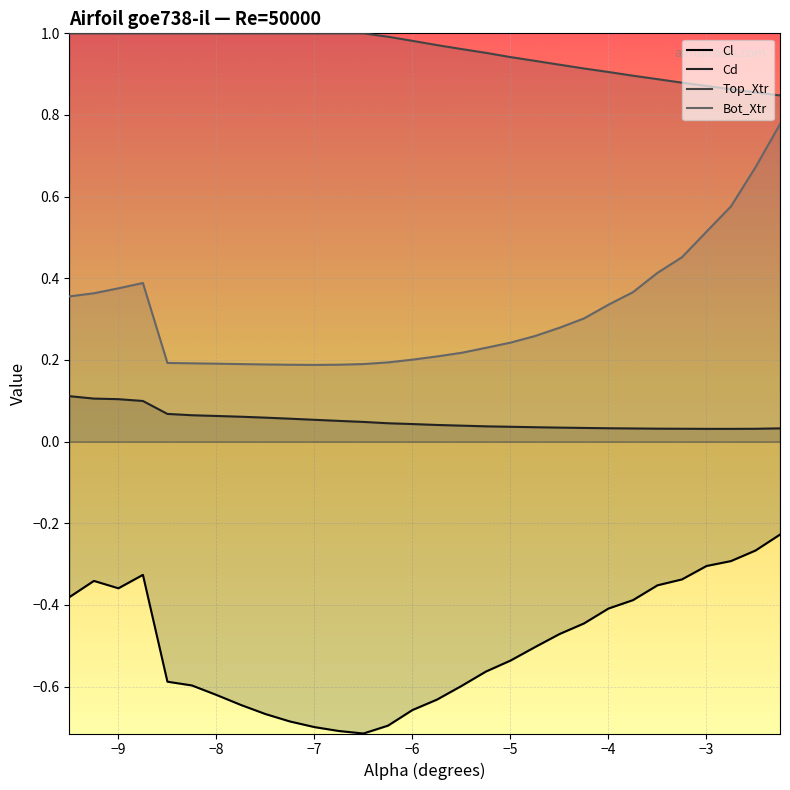

Reading right to left, what are all the values shown in this chart?

Cl: -0.2	-0.3	-0.3	-0.3	-0.3	-0.4	-0.4	-0.4	-0.4	-0.5	-0.5	-0.5	-0.6	-0.6	-0.6	-0.7	-0.7	-0.7	-0.7	-0.7	-0.7	-0.7	-0.6	-0.6	-0.6	-0.6	-0.3	-0.4	-0.3	-0.4
Cd: 0.0	0.0	0.0	0.0	0.0	0.0	0.0	0.0	0.0	0.0	0.0	0.0	0.0	0.0	0.0	0.0	0.0	0.0	0.1	0.1	0.1	0.1	0.1	0.1	0.1	0.1	0.1	0.1	0.1	0.1
Top_Xtr: 0.8	0.9	0.9	0.9	0.9	0.9	0.9	0.9	0.9	0.9	0.9	0.9	1.0	1.0	1.0	1.0	1.0	1.0	1.0	1.0	1.0	1.0	1.0	1.0	1.0	1.0	1.0	1.0	1.0	1.0
Bot_Xtr: 0.8	0.7	0.6	0.5	0.5	0.4	0.4	0.3	0.3	0.3	0.3	0.2	0.2	0.2	0.2	0.2	0.2	0.2	0.2	0.2	0.2	0.2	0.2	0.2	0.2	0.2	0.4	0.4	0.4	0.4